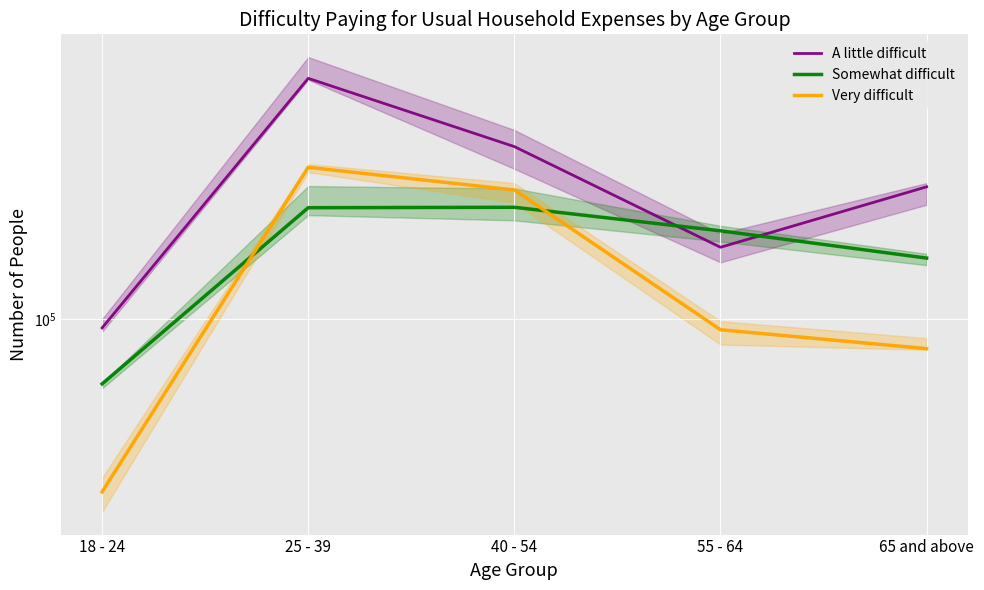

Reading left to right, list all the values displayed in this chart.

A little difficult: 94723	452667	295074	156992	229339
Somewhat difficult: 66675	201190	201722	174066	146716
Very difficult: 33888	259146	224825	93622	83152